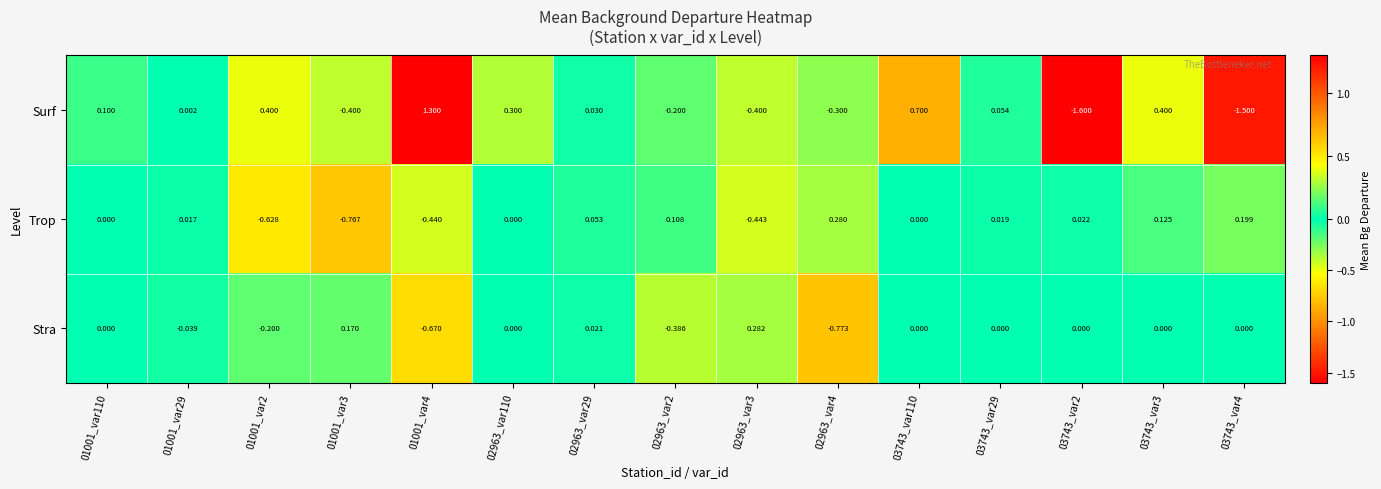

What is the spread (max minus min) of values at 03743_var3?

0.4